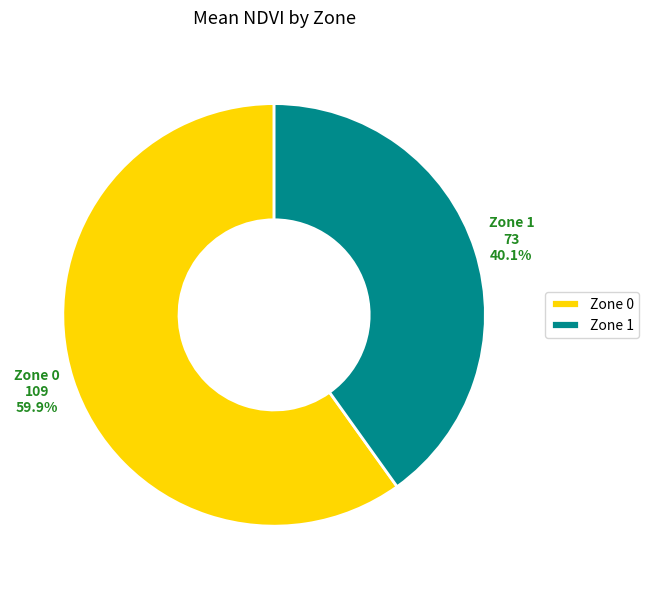

Which slice represents more than half of the pie?

Zone 0